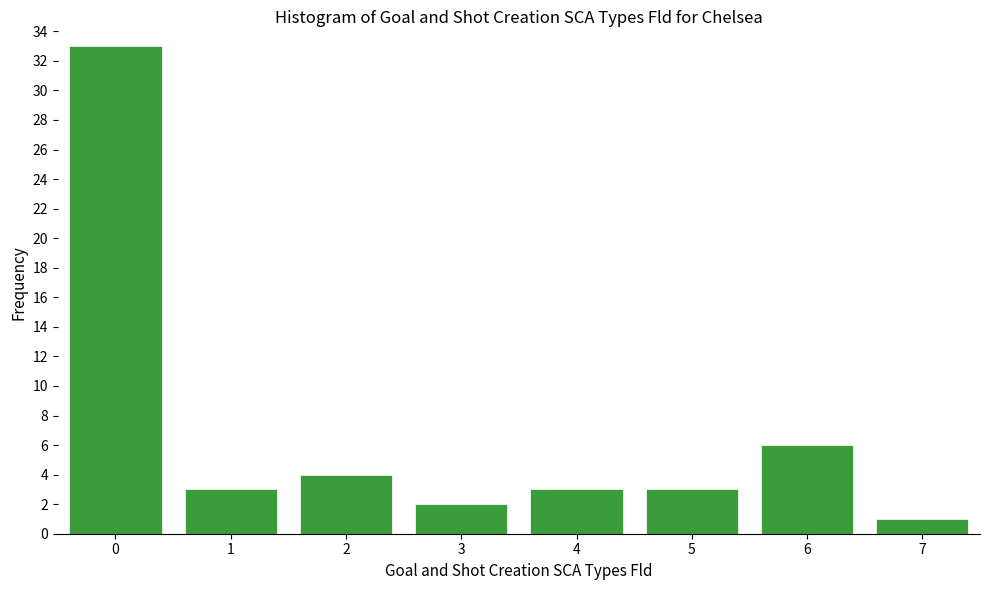

Reading left to right, transcribe all the data shown in this chart.

33	3	4	2	3	3	6	1